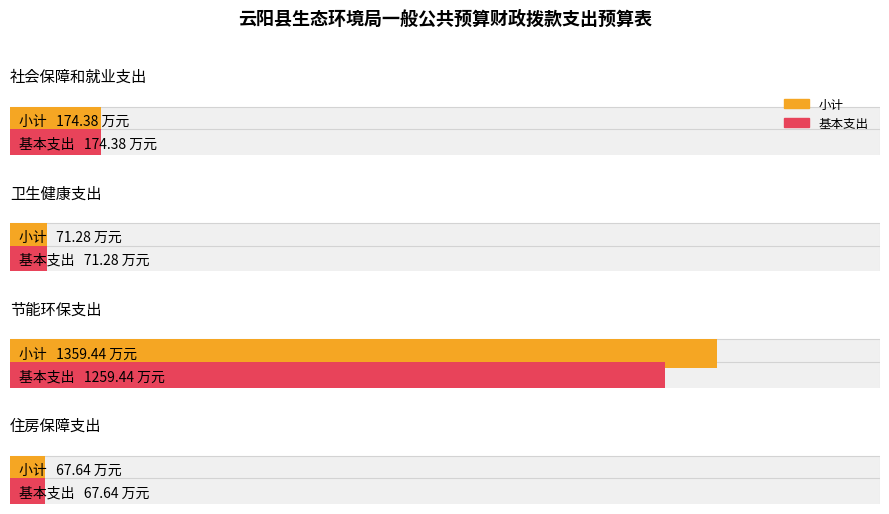

Rank the series by their maximum value, from lowest to highest.

基本支出, 小计